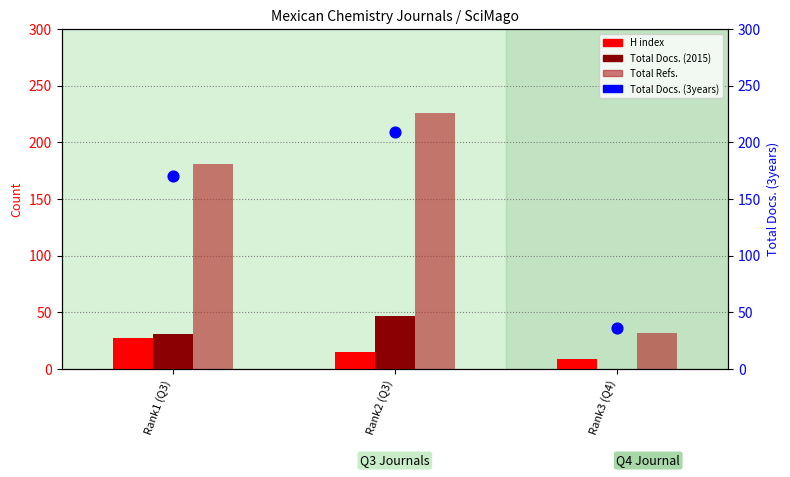

What is the total value across all series at Rank1 (Q3)?

409